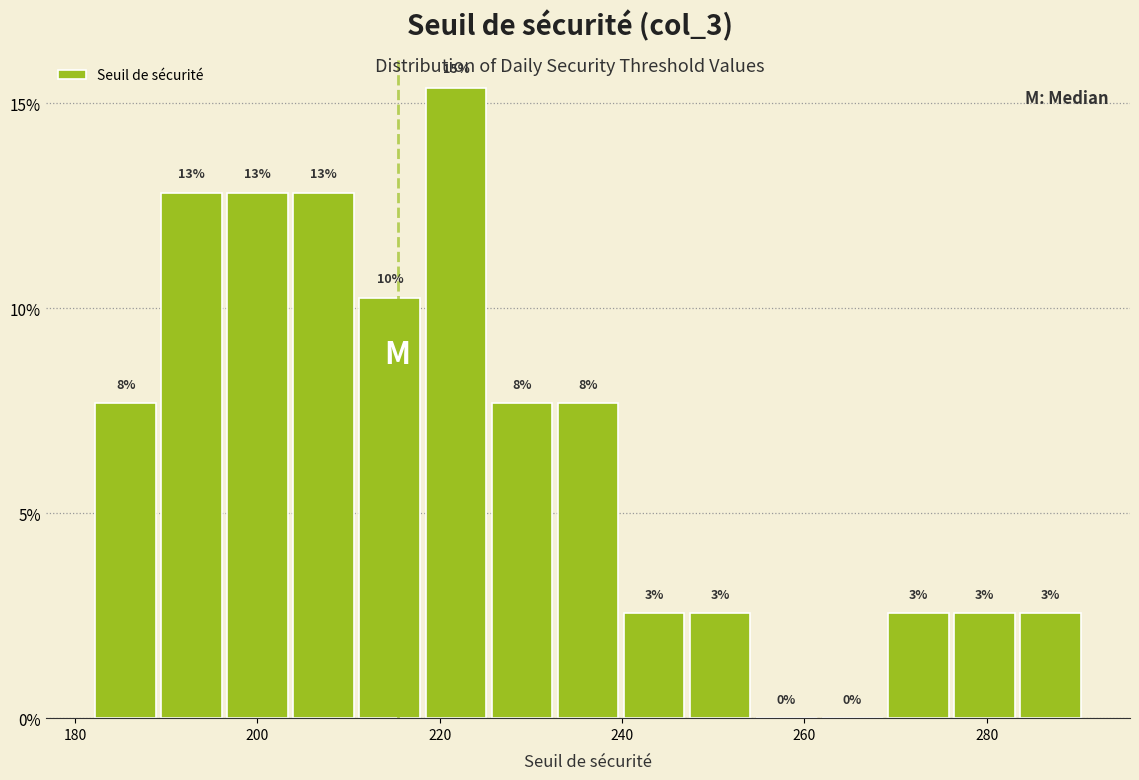

Around what value on the x-axis is the tallest bar? Give the approximate position of its centre, as read against the axis.

222